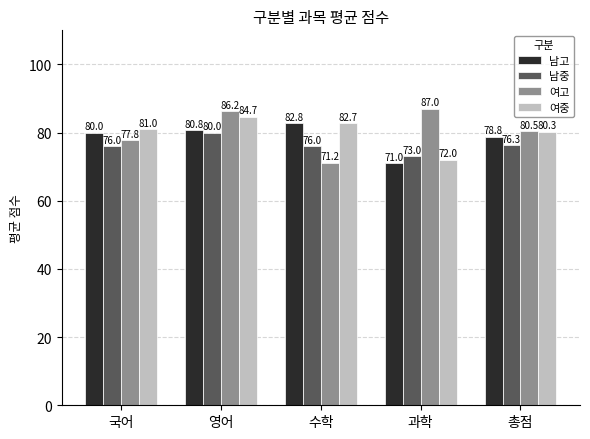

Reading right to left, transcribe all the data shown in this chart.

남고: 총점=78.8	과학=71.0	수학=82.8	영어=80.8	국어=80.0
남중: 총점=76.3	과학=73.0	수학=76.0	영어=80.0	국어=76.0
여고: 총점=80.5	과학=87.0	수학=71.2	영어=86.2	국어=77.8
여중: 총점=80.3	과학=72.0	수학=82.7	영어=84.7	국어=81.0